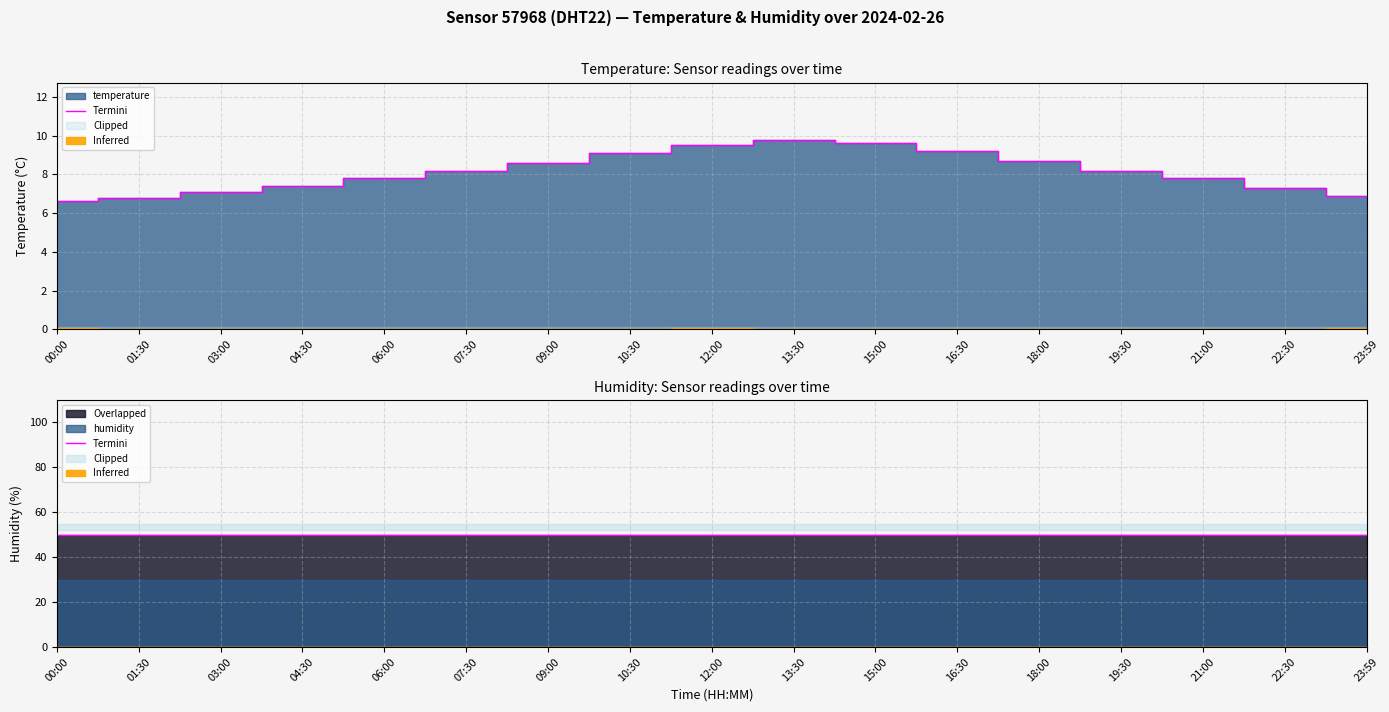

Where is the first local maximum?

13:30